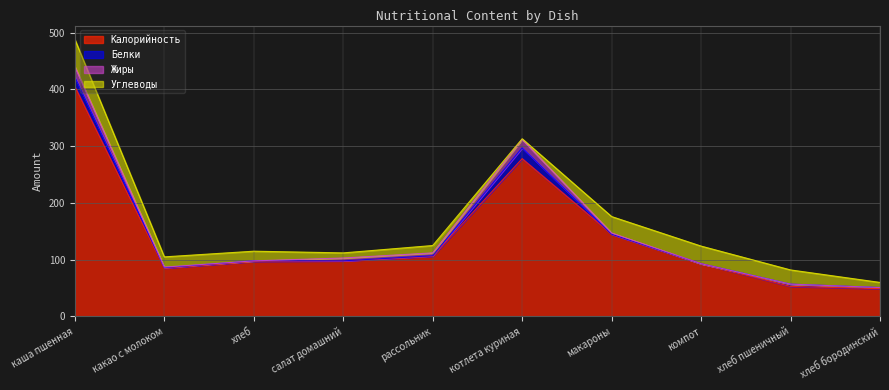

What is the difference between the maximum and minimum values in the Углеводы series?

47